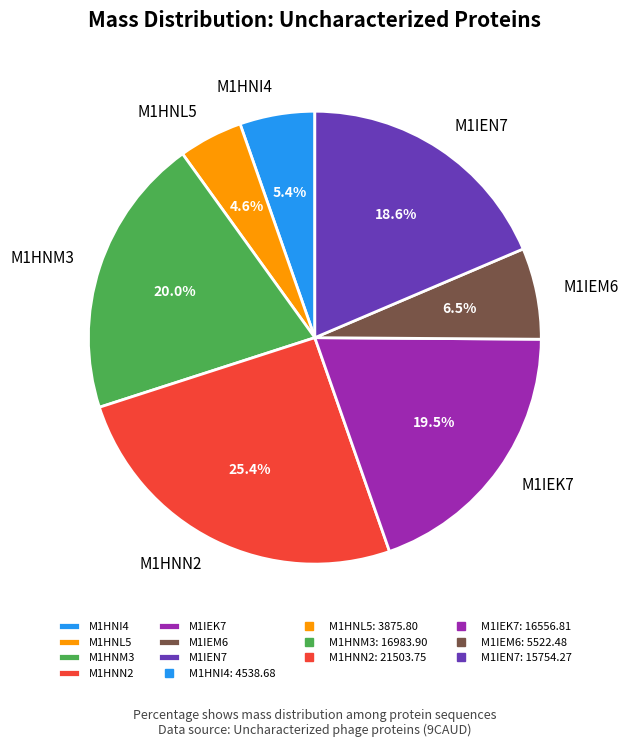

Is there a majority slice in this chart?

No